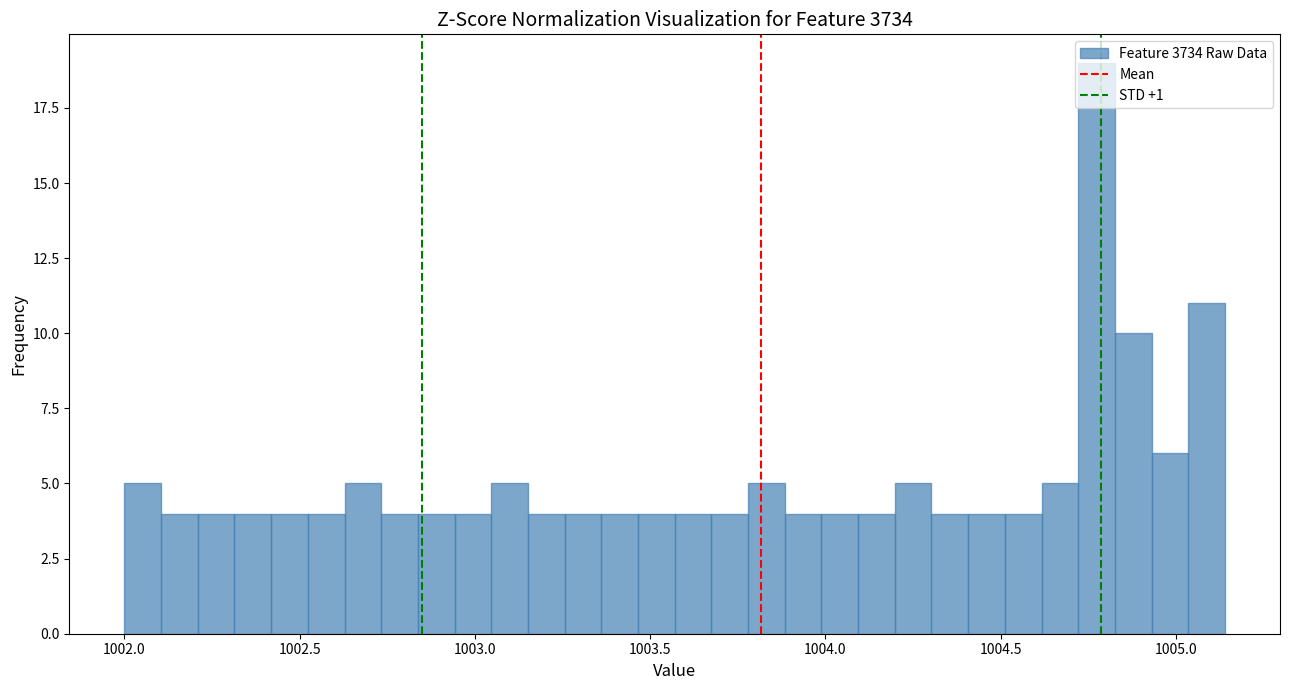

Around what value on the x-axis is the tallest bar? Give the approximate position of its centre, as read against the axis.

1004.75